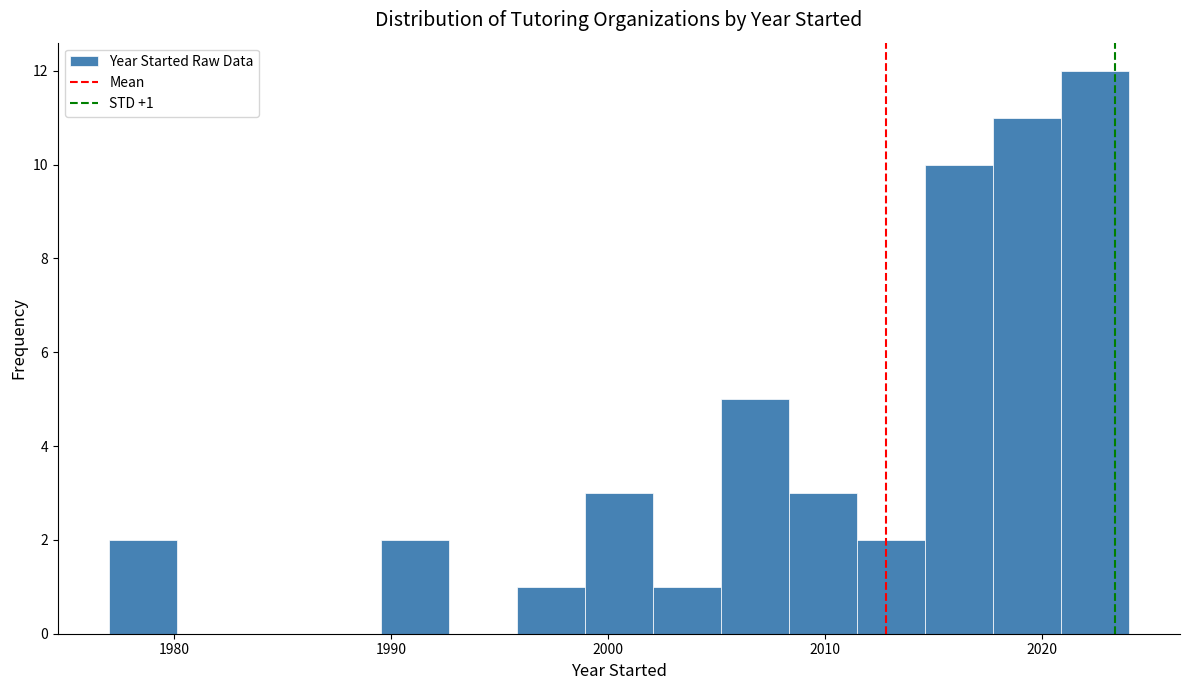

Read against the x-axis, roughly where is the centre of the tallest bar?

2022